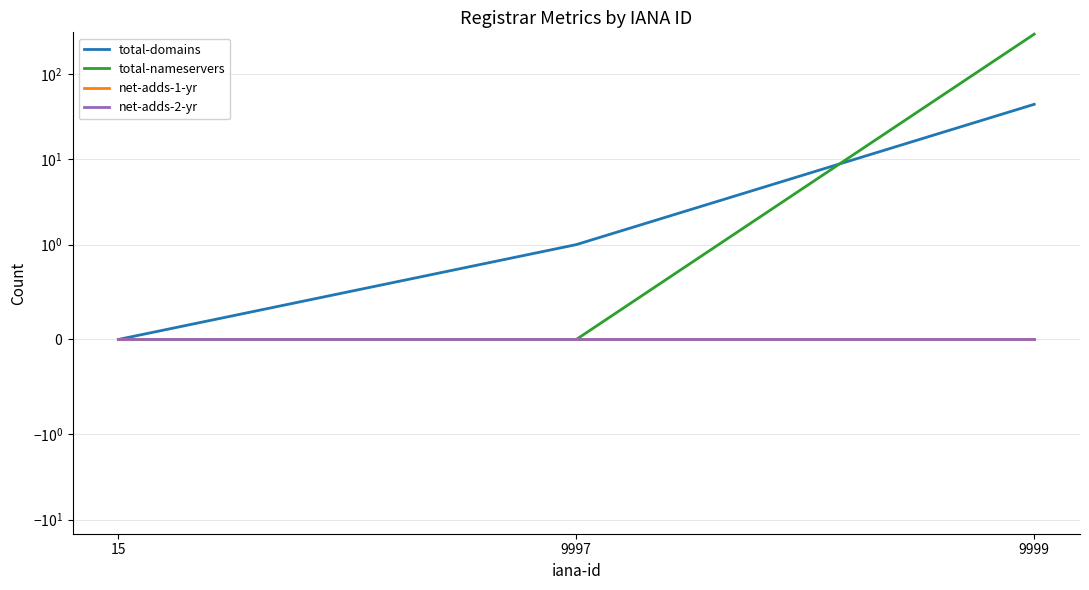

The value of total-domains at 15 is 13. True or false?

False